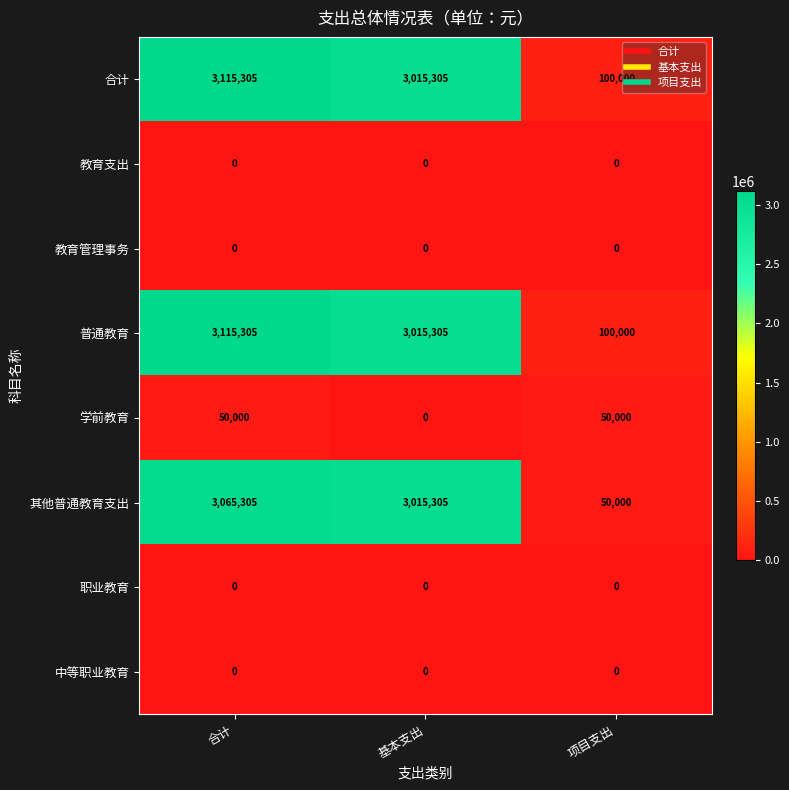

At which category does the chart reach its peak across all series?

合计